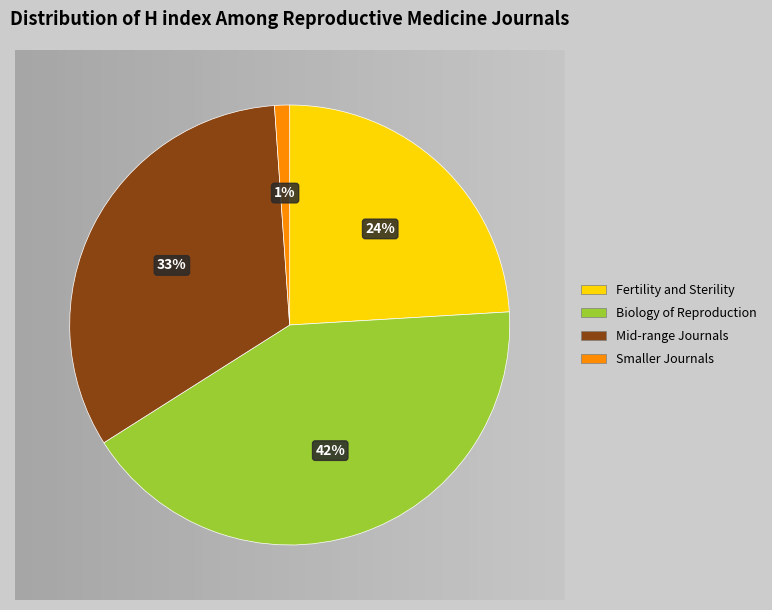

What is the ratio of the value at Mid-range Journals to the value at Biology of Reproduction?

0.8